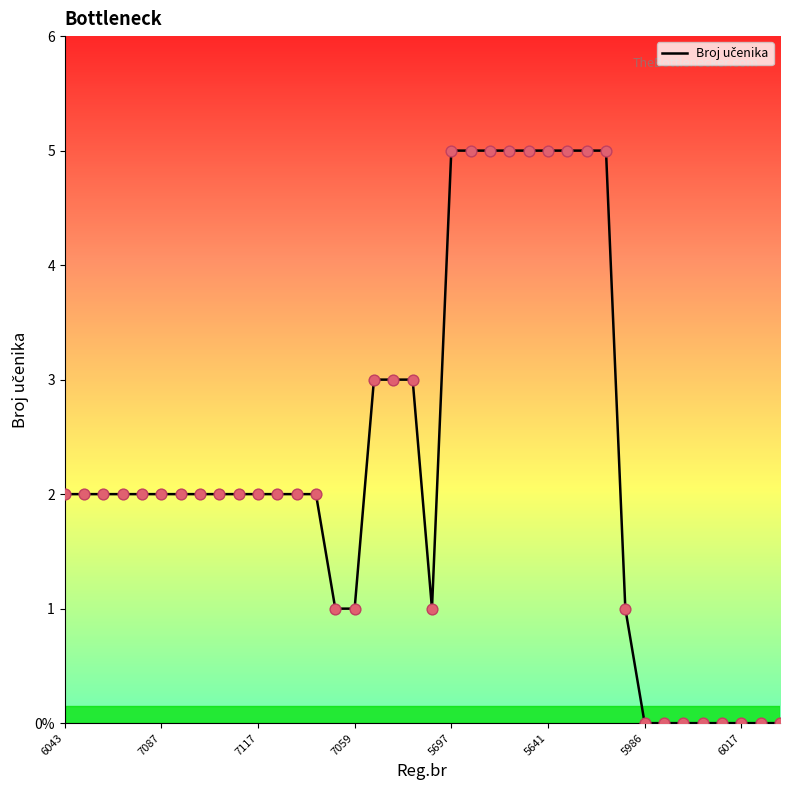

Is this an area chart (filled region under the line)?

No